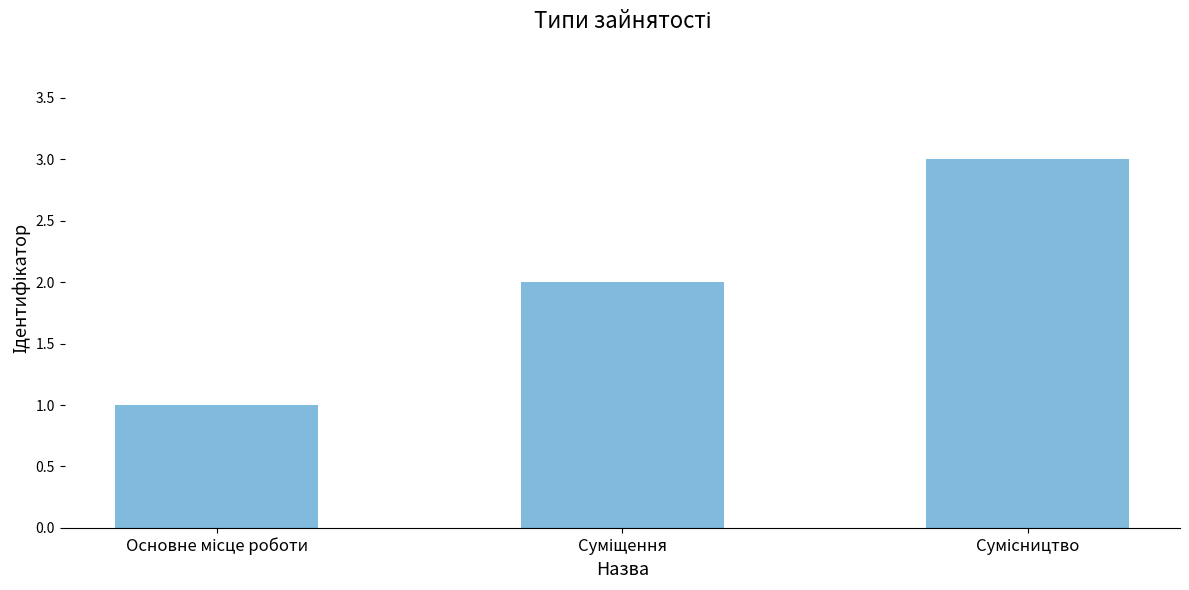

What is the sum of all values?

6